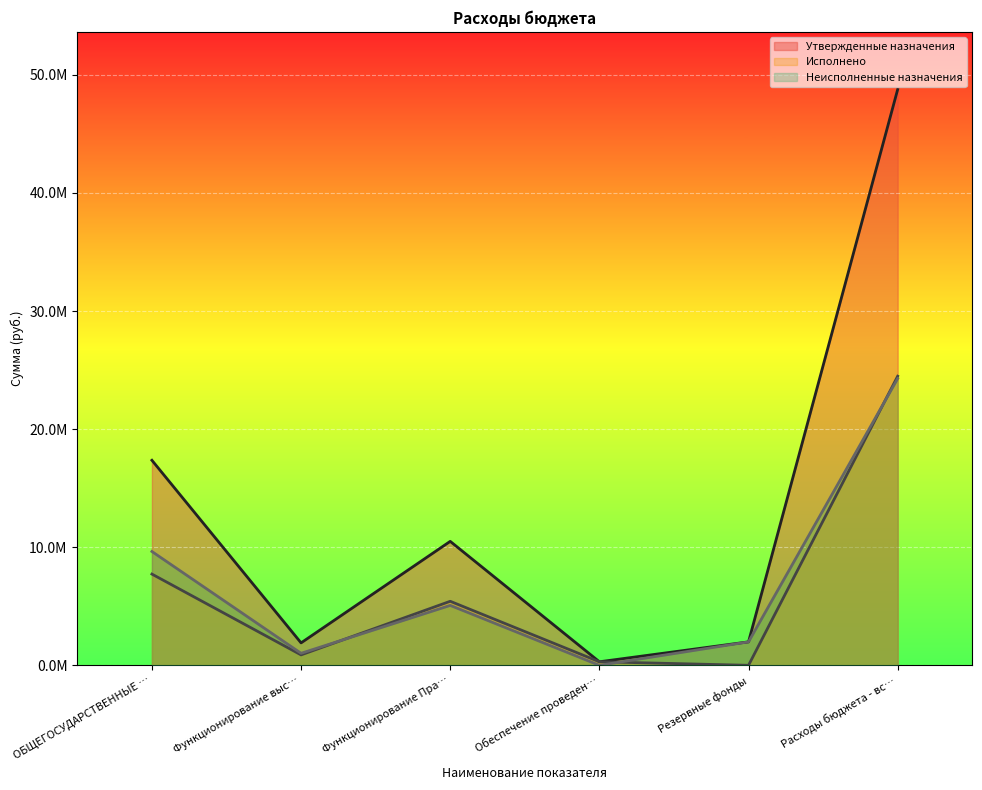

Which series has the largest total across all categories?

Утвержденные назначения